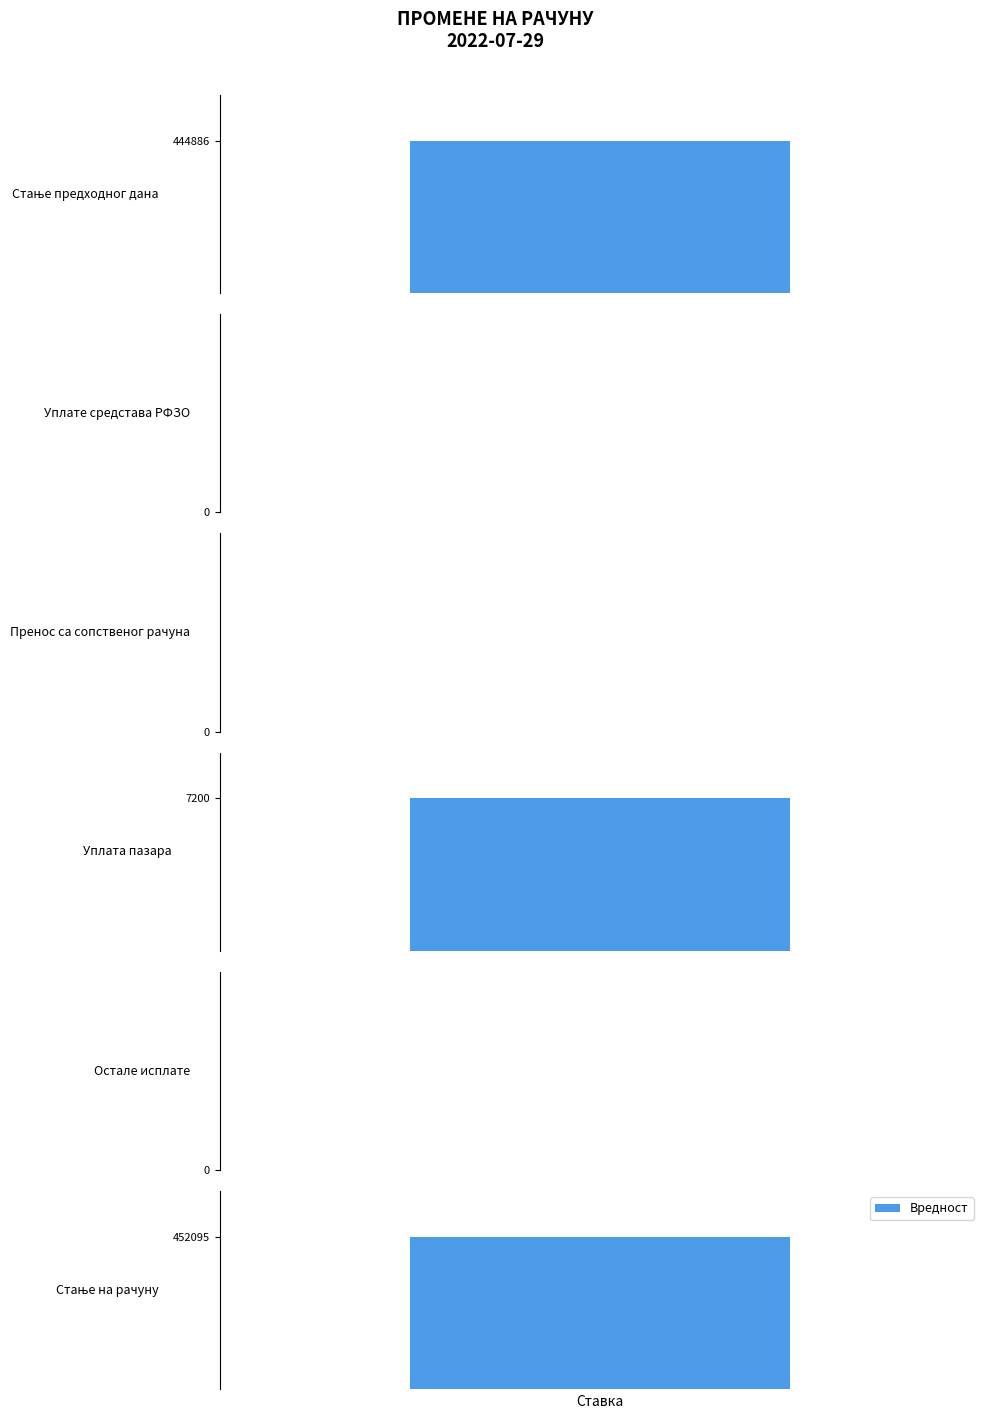

Reading left to right, what are all the values shown in this chart?

444885.8	0.0	0.0	7200.0	0.0	452094.8